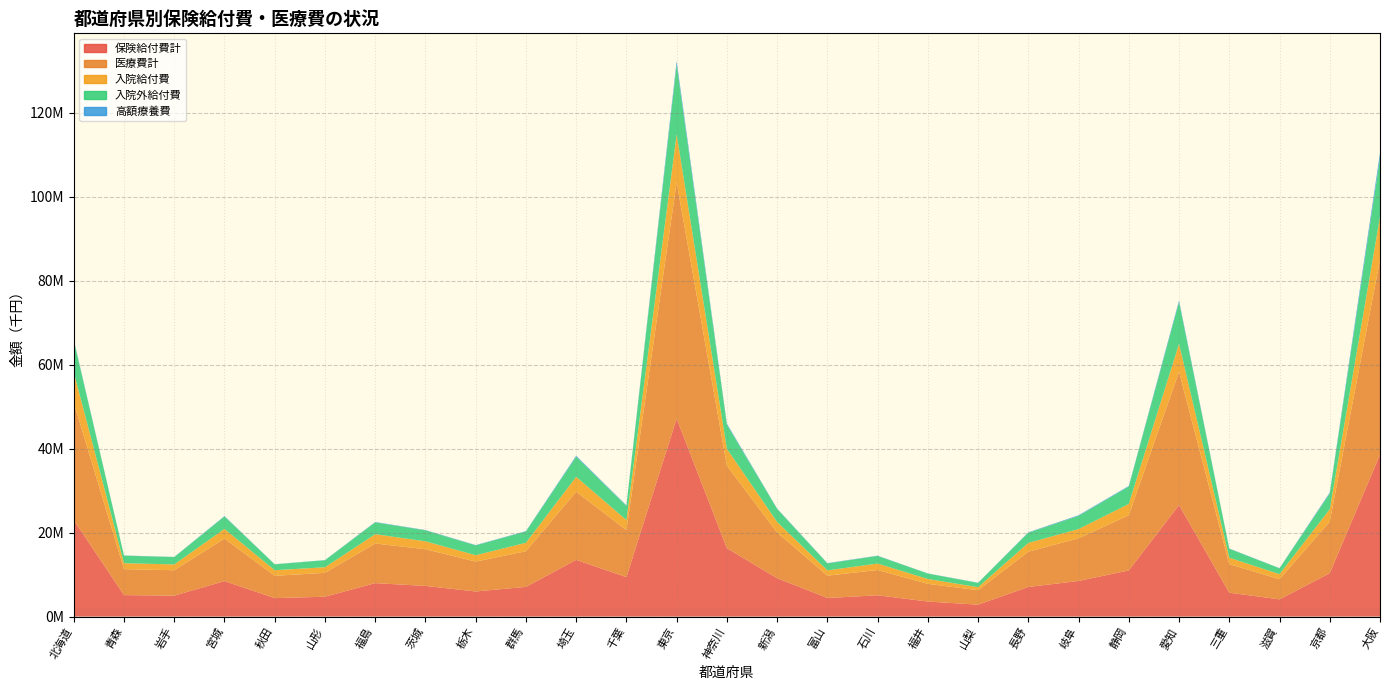

Reading left to right, what are all the values shown in this chart?

保険給付費計: 22977070.9	5112432.2	4987491.2	8450063.8	4397222.1	4724641.6	7965661.0	7299676.3	5977313.7	7073372.9	13510754.5	9395269.9	47155545.2	16294724.2	9141970.1	4430368.3	5068156.1	3583921.4	2839383.2	7052476.8	8475947.3	10993039.5	26571448.0	5690945.1	4096221.0	10333135.5	38581235.9
医療費計: 27985058.5	6179849.8	6050909.9	10132744.8	5309711.4	5697195.0	9441725.5	8737635.7	7121269.2	8480410.2	16233887.9	11207666.2	56290009.4	19632180.1	10886541.3	5311262.2	6029123.0	4209347.9	3435344.2	8404399.4	10170890.6	13136666.1	31762098.2	6792518.8	4808560.6	12285597.2	46401708.2
入院給付費: 7238816.9	1420463.2	1386011.2	2309757.0	1336498.4	1329378.6	2224201.6	1891774.1	1520887.2	2028268.0	3561041.6	2392964.6	11491252.6	4044678.4	2517771.8	1268501.4	1533009.6	1157950.0	723737.4	2094509.2	2210334.4	2714746.8	6660591.9	1544721.4	1198512.9	2966099.8	10269767.7
入院外給付費: 7547521.0	1797489.5	1743846.8	2947940.1	1396568.9	1666460.5	2811259.5	2609974.6	2333840.5	2680055.1	4769503.2	3366204.0	16515739.8	5741167.5	3092755.4	1651056.7	1815498.2	1289895.3	1023542.2	2419182.8	3123612.8	4129166.6	9909063.3	2120010.4	1389681.8	3728919.9	13992272.2
高額療養費: 214514.5	42970.4	45109.1	108820.2	38374.6	41279.1	88553.4	77296.6	84683.7	97128.5	232602.2	134883.8	880145.0	254461.6	88997.0	79525.1	65113.8	39143.5	41978.7	101593.0	157962.9	141302.2	395106.4	68157.7	47342.0	231119.9	1178722.7